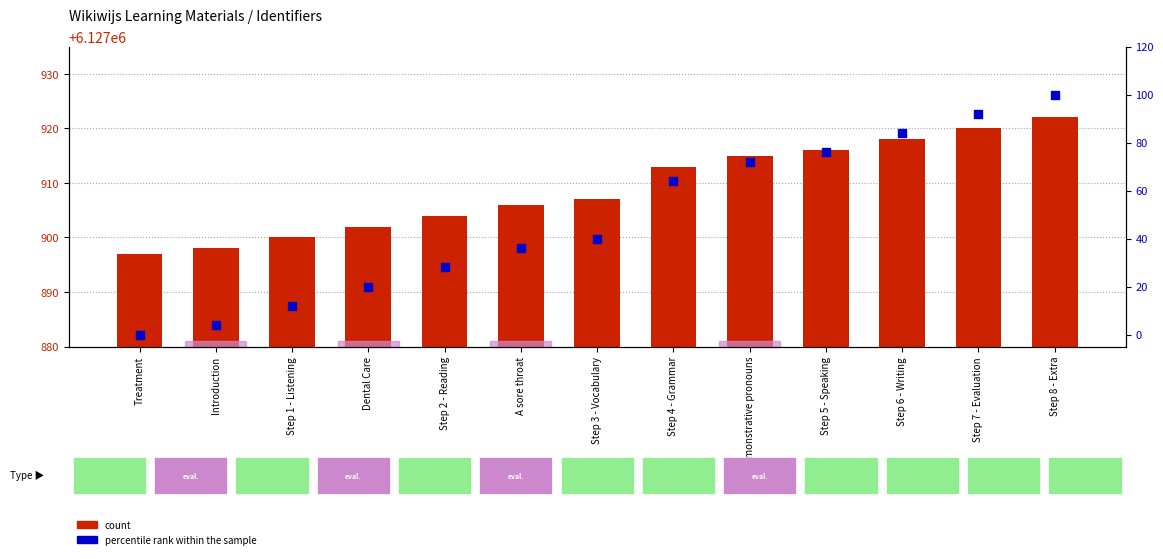

Is the value of count at Step 3 - Vocabulary greater than the value of percentile rank within the sample at Step 8 - Extra?

Yes